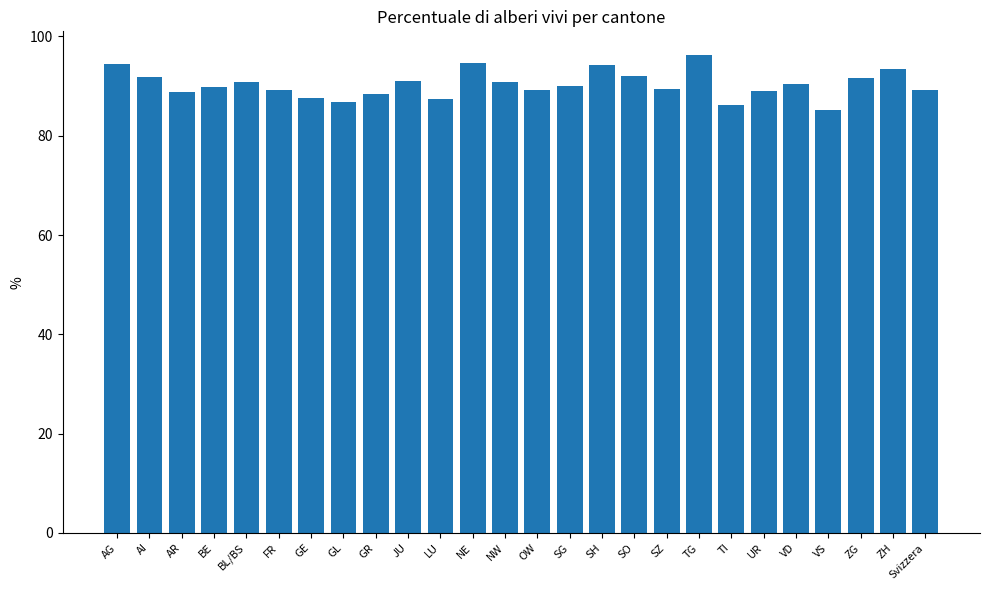

Approximately how many times larger is the value at VS compared to LU?

1.0